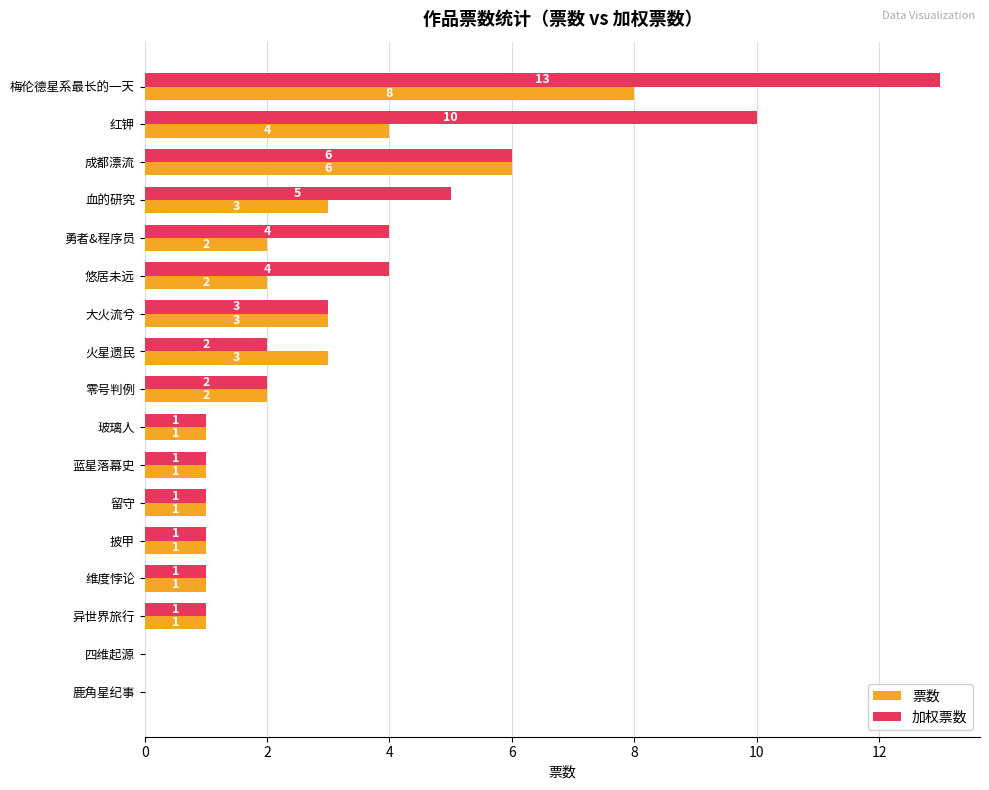

What is the highest value of the 加权票数 series?

13